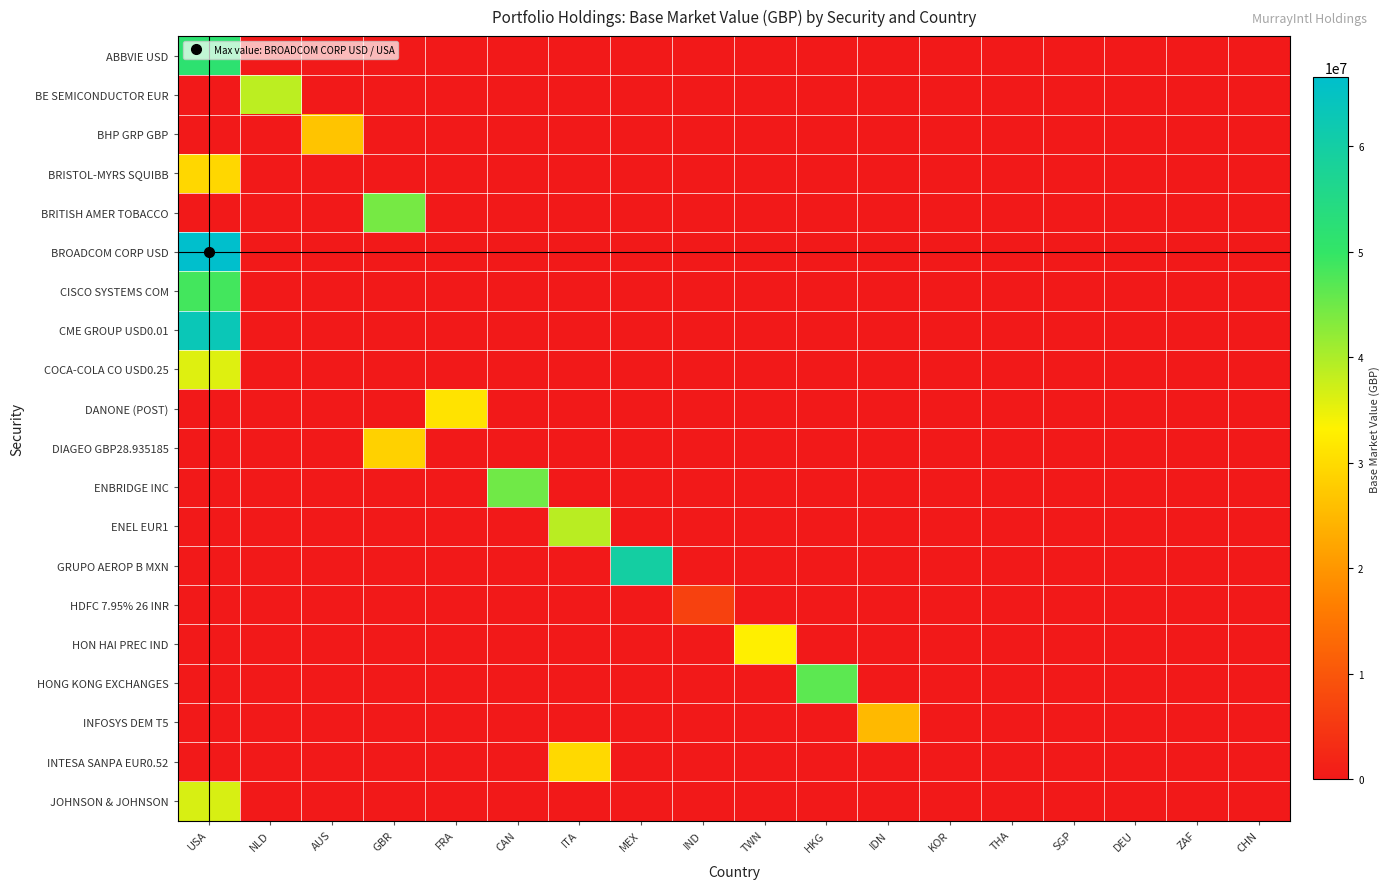

Count the number of categories in the chart.

18